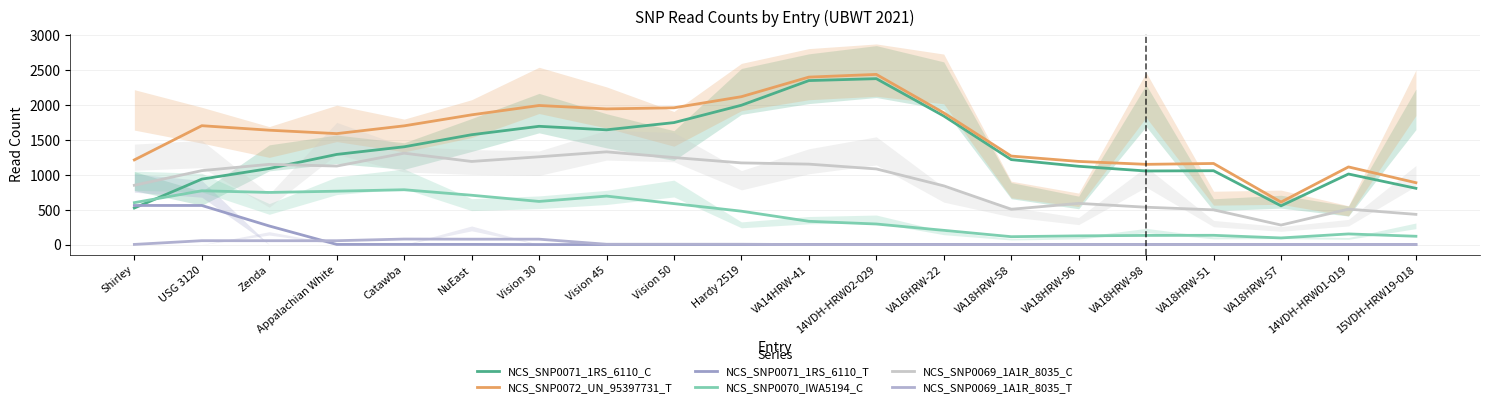

What is the difference between the NCS_SNP0071_1RS_6110_T values at Vision 50 and VA18HRW-98?

1.3